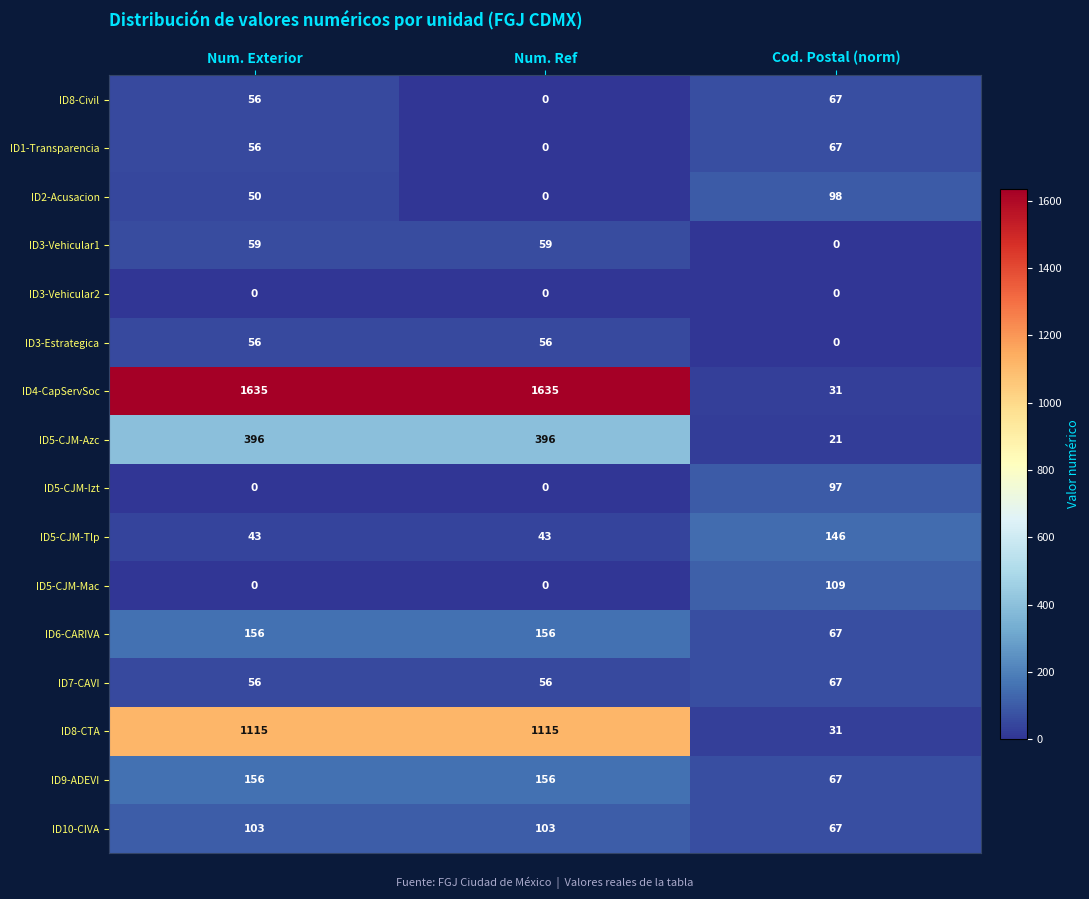

What is the difference between the ID7-CAVI values at Num. Ref and Cod. Postal (norm)?

11